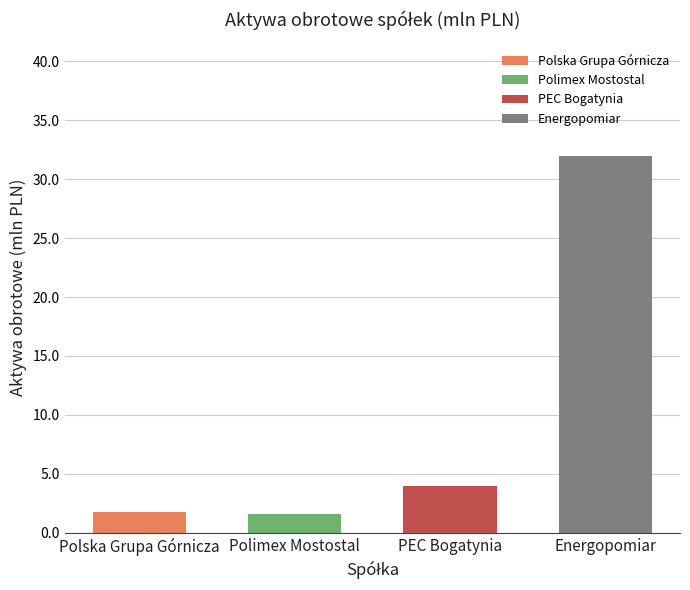

What is the difference between the second highest and second lowest values?

2.3